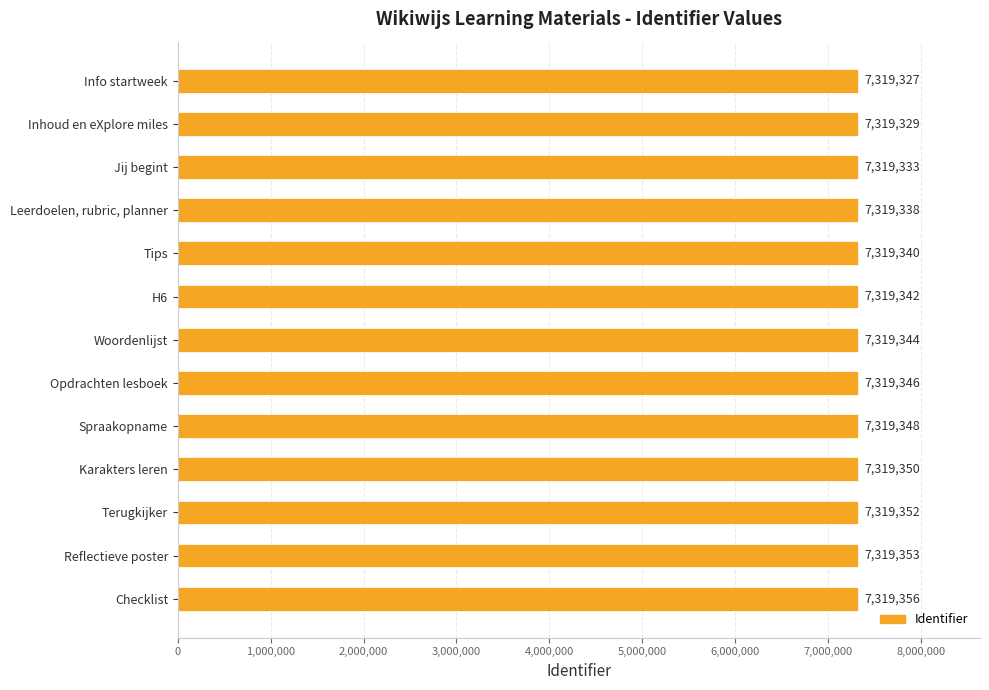

What is the sum of all values?

95151458